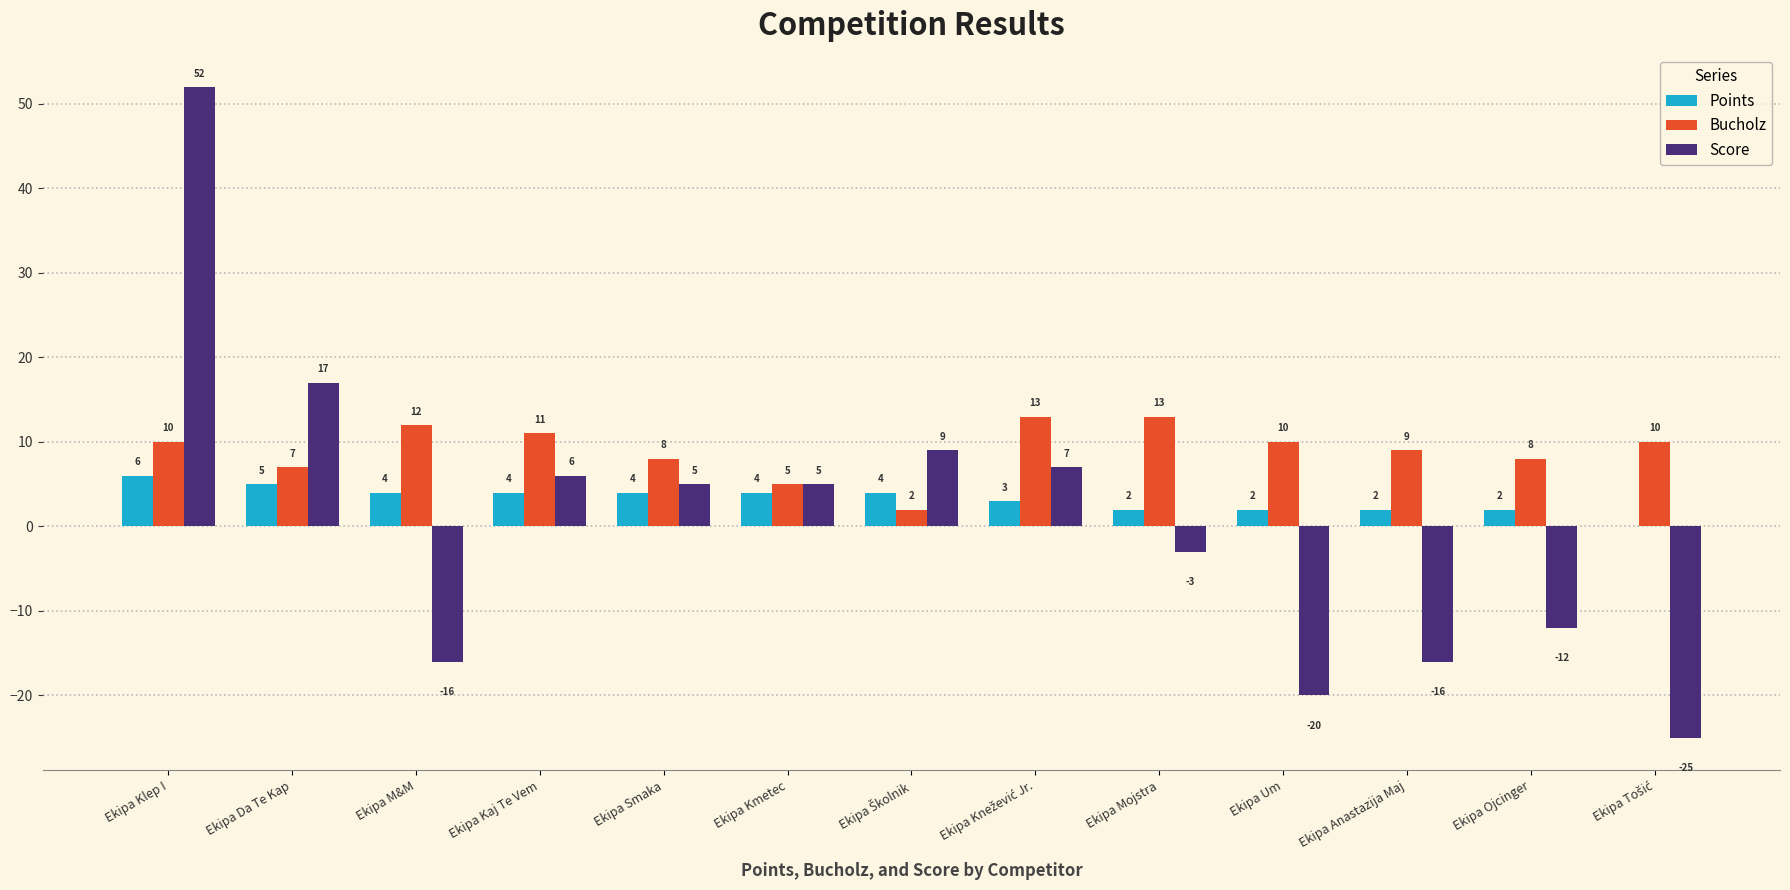

What is the maximum value for Score?

52